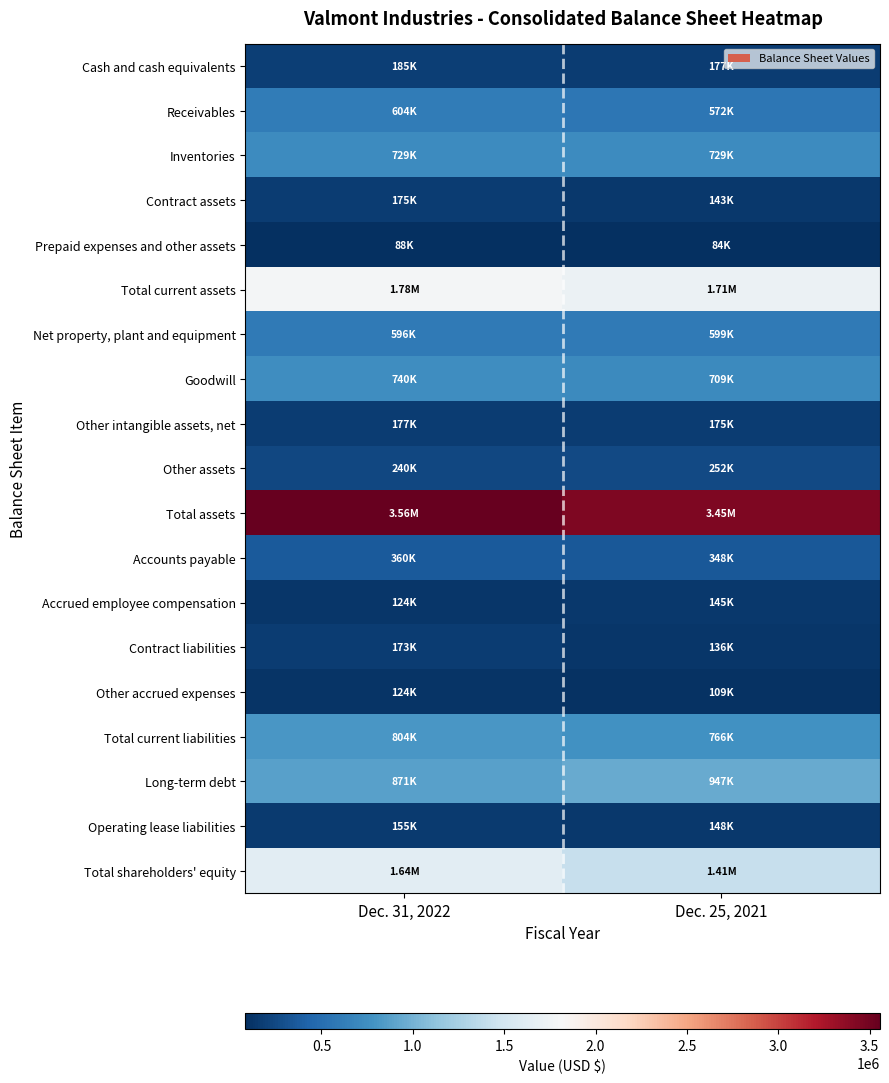

Reading left to right, extract all data points from this chart.

Cash and cash equivalents: Dec. 31, 2022=185406	Dec. 25, 2021=177232
Receivables: Dec. 31, 2022=604181	Dec. 25, 2021=571593
Inventories: Dec. 31, 2022=728762	Dec. 25, 2021=728834
Contract assets: Dec. 31, 2022=174539	Dec. 25, 2021=142643
Prepaid expenses and other assets: Dec. 31, 2022=87697	Dec. 25, 2021=83646
Total current assets: Dec. 31, 2022=1780585	Dec. 25, 2021=1712763
Net property, plant and equipment: Dec. 31, 2022=595578	Dec. 25, 2021=598605
Goodwill: Dec. 31, 2022=739861	Dec. 25, 2021=708566
Other intangible assets, net: Dec. 31, 2022=176615	Dec. 25, 2021=175364
Other assets: Dec. 31, 2022=240141	Dec. 25, 2021=251951
Total assets: Dec. 31, 2022=3556996	Dec. 25, 2021=3447249
Accounts payable: Dec. 31, 2022=360312	Dec. 25, 2021=347841
Accrued employee compensation: Dec. 31, 2022=124355	Dec. 25, 2021=144559
Contract liabilities: Dec. 31, 2022=172915	Dec. 25, 2021=135746
Other accrued expenses: Dec. 31, 2022=123965	Dec. 25, 2021=108771
Total current liabilities: Dec. 31, 2022=803993	Dec. 25, 2021=765856
Long-term debt: Dec. 31, 2022=870935	Dec. 25, 2021=947072
Operating lease liabilities: Dec. 31, 2022=155469	Dec. 25, 2021=147759
Total shareholders' equity: Dec. 31, 2022=1641712	Dec. 25, 2021=1413597